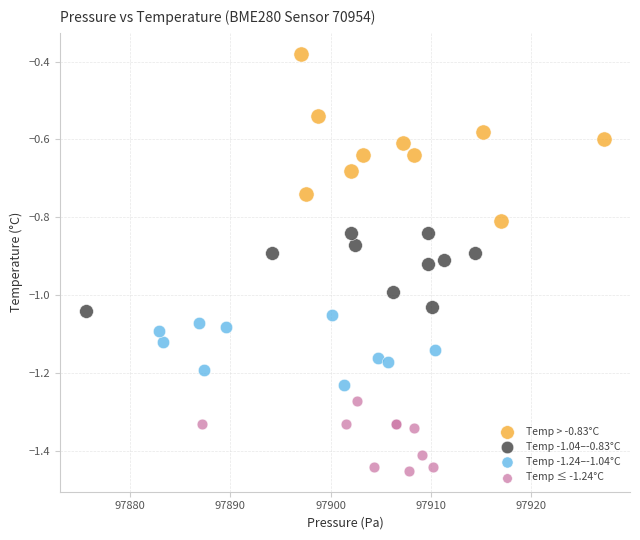

Which series has the largest Y range (max minus min)?

Temp > -0.83°C